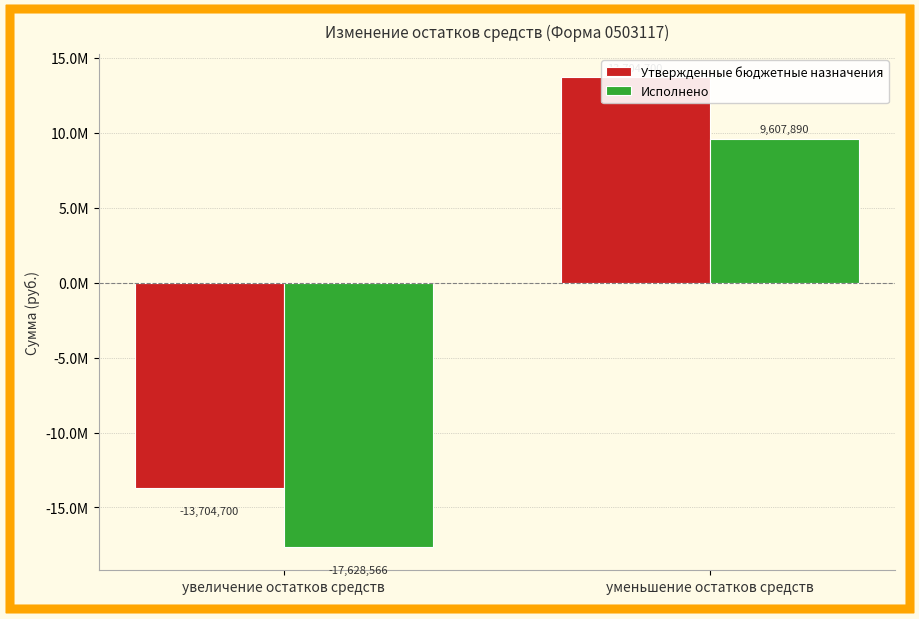

What is the maximum value shown in the chart?

13704700.0